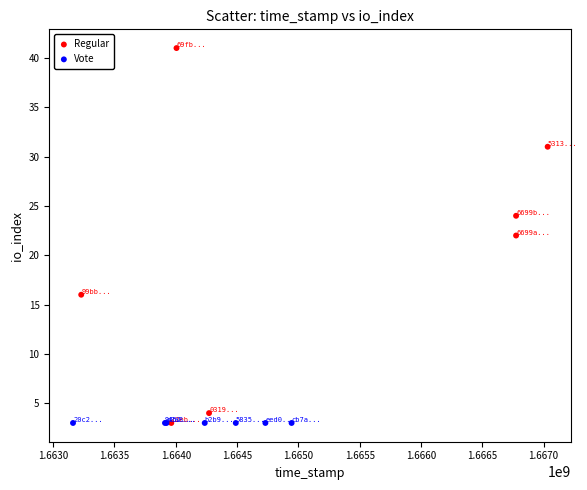

Which series reaches the maximum Y coordinate?

Regular